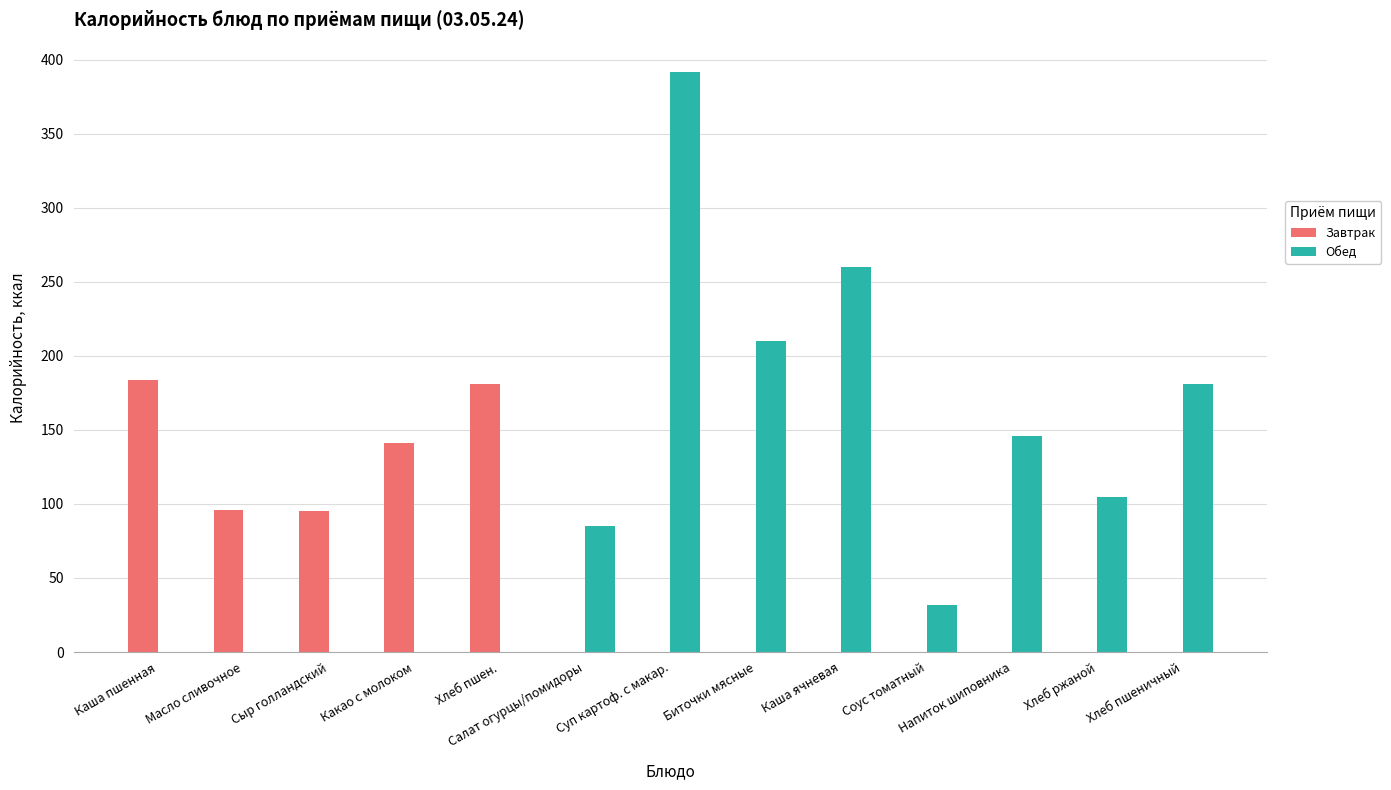

At which category is the sum across all series the highest?

Суп картоф. с макар.